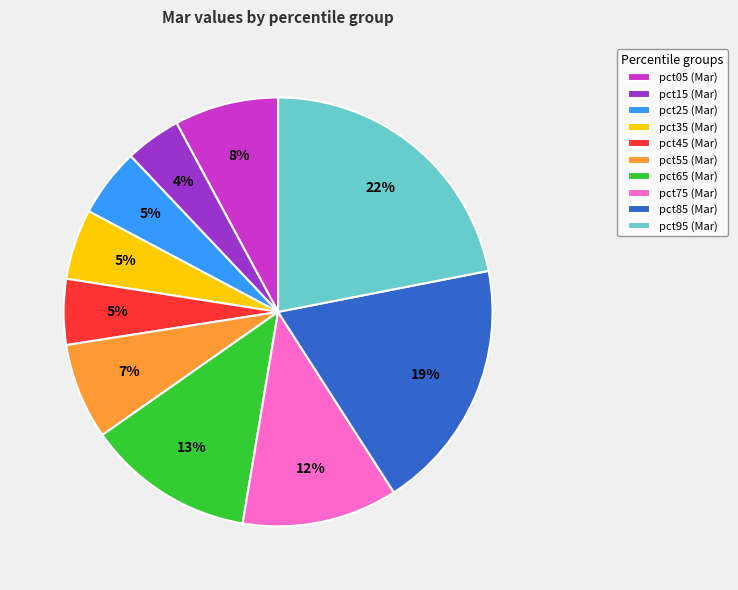

How many slices are in this pie chart?

10